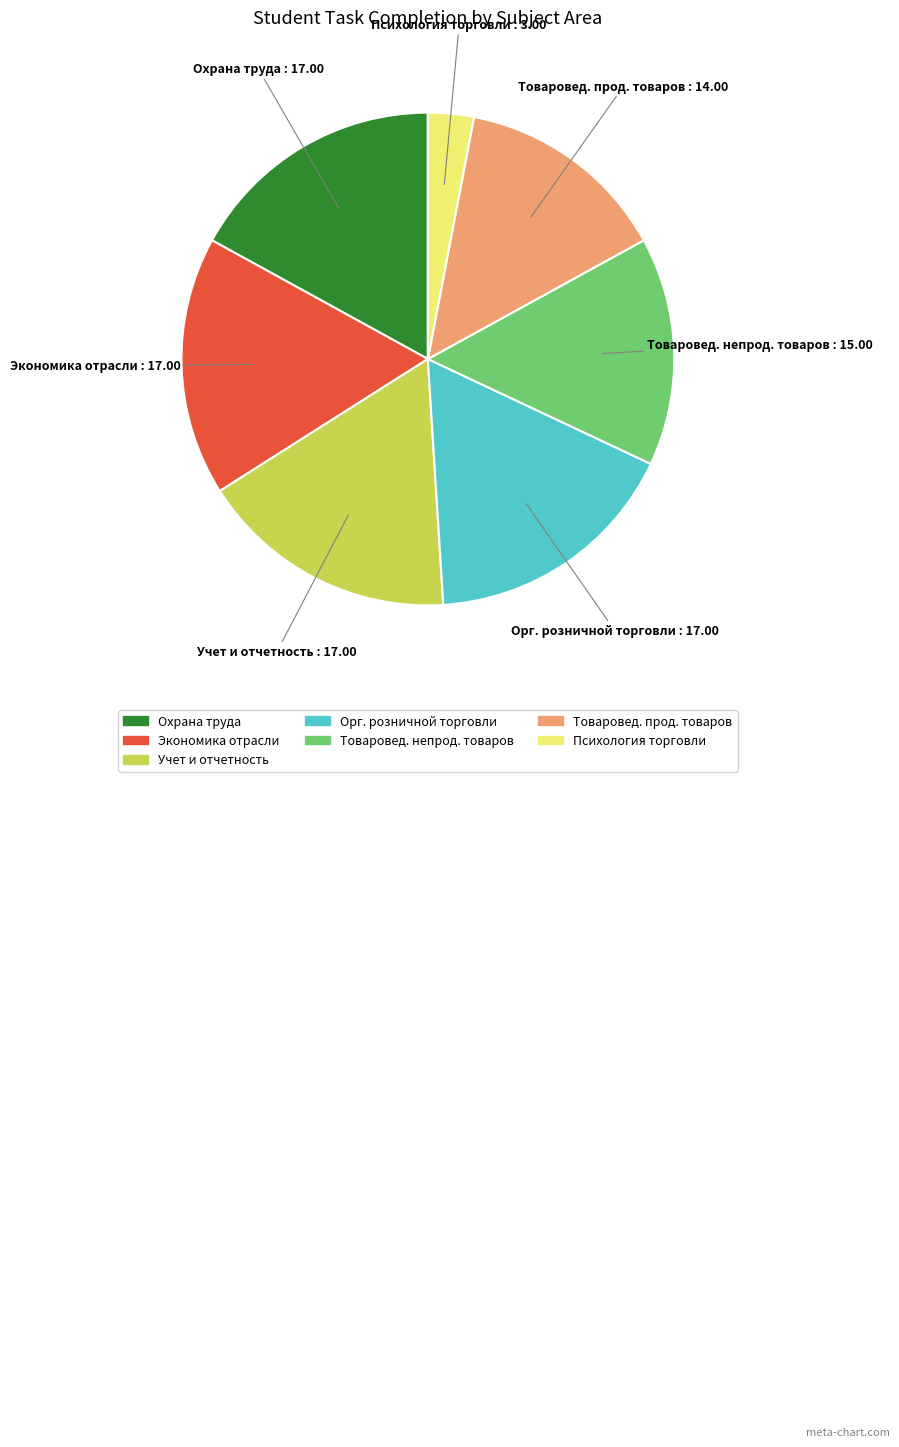

Does any single category account for the majority?

No